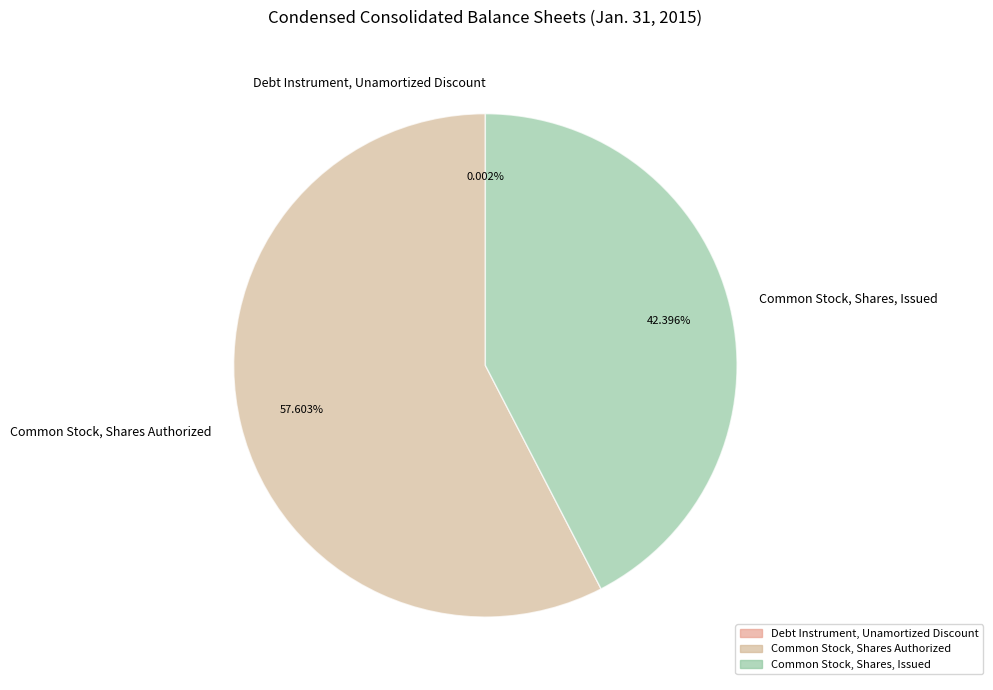

To the nearest percent, what is the difference between the largest and smallest slice percentages?

58%